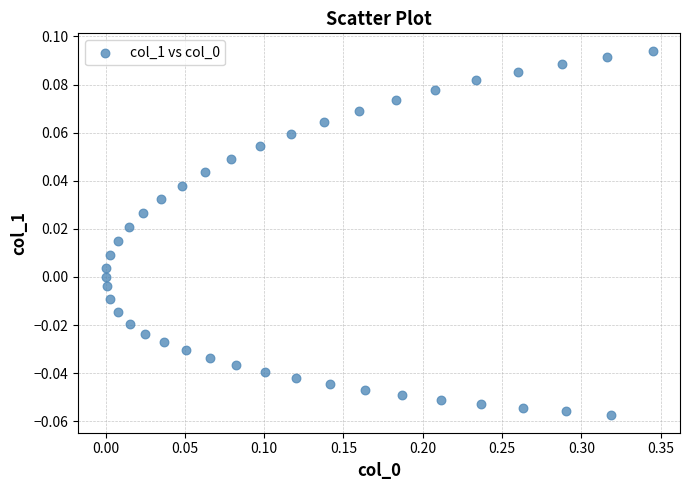

What is the range of X values (max minus min)?

0.3